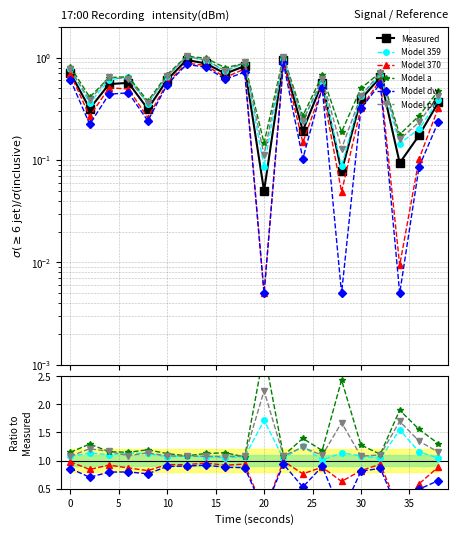

Which category has the lowest value across all series?

20